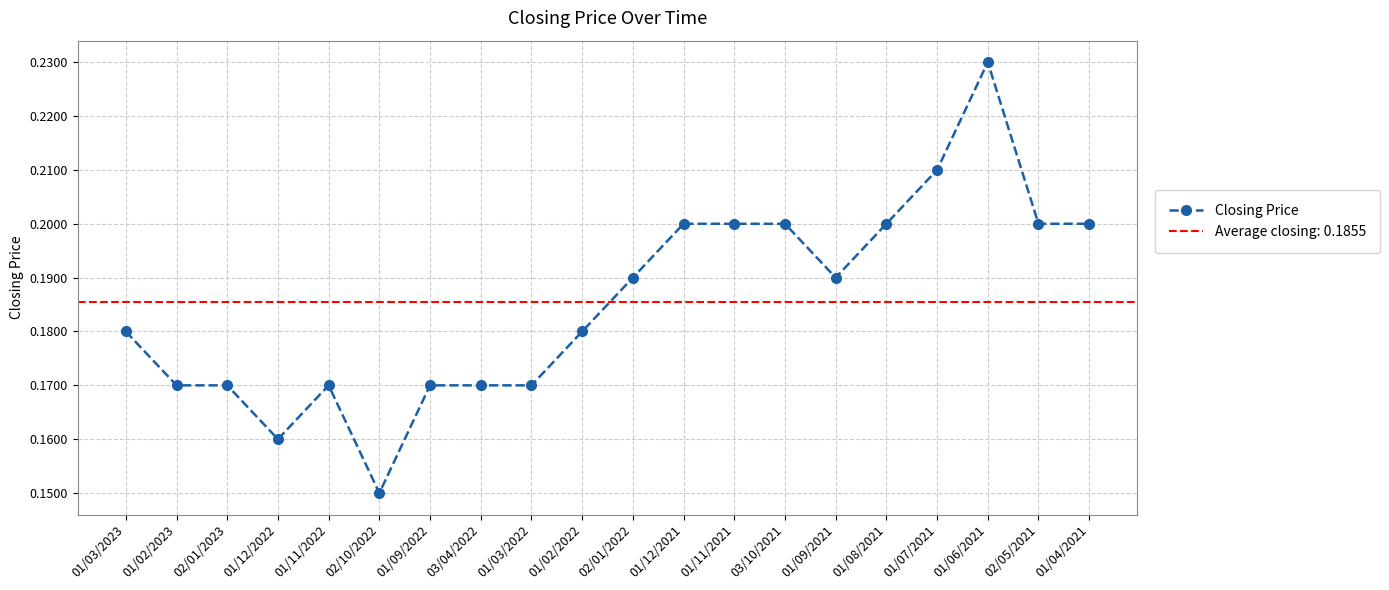

At which category does the data reach its first local peak?

01/11/2022